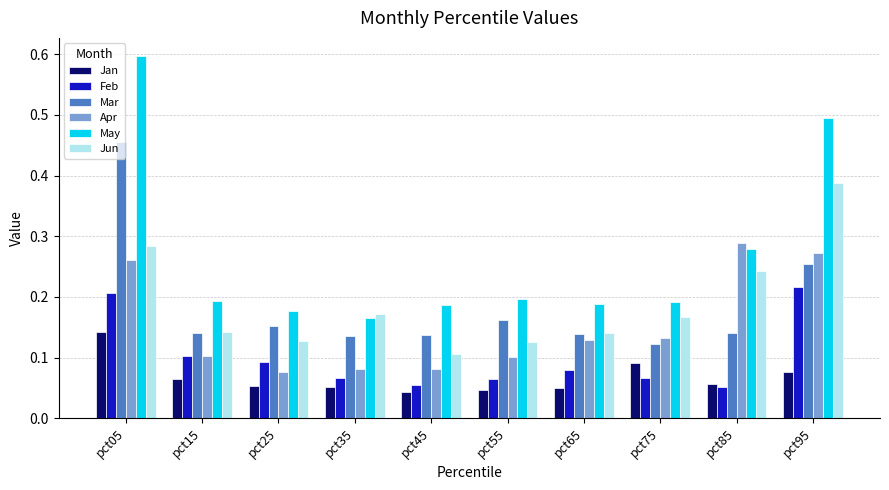

True or false: Mar has a value of 0.0 at pct75.

False